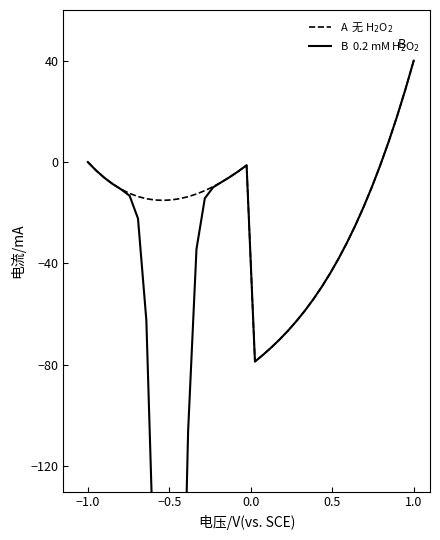

Which series has the widest spread of values?

B  0.2 mM H$_2$O$_2$